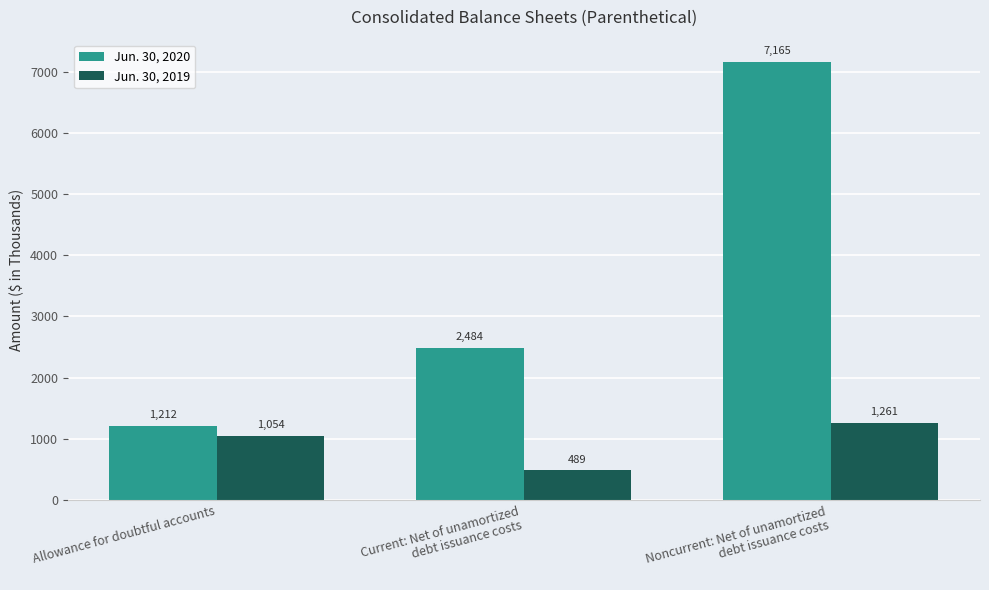

How many bars are there in each group?

2